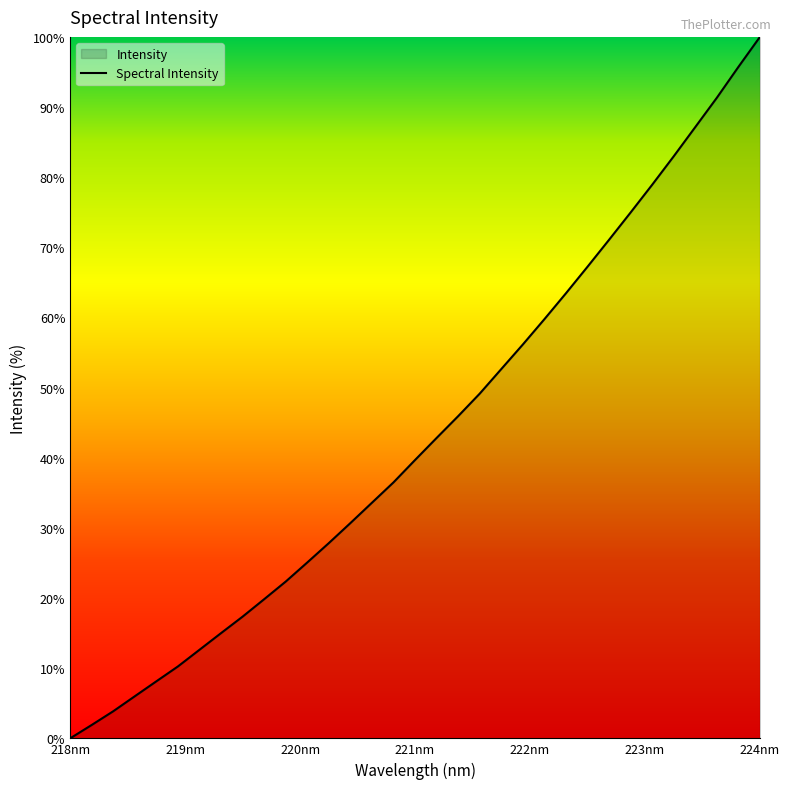

What is the maximum value shown in the chart?

100.0